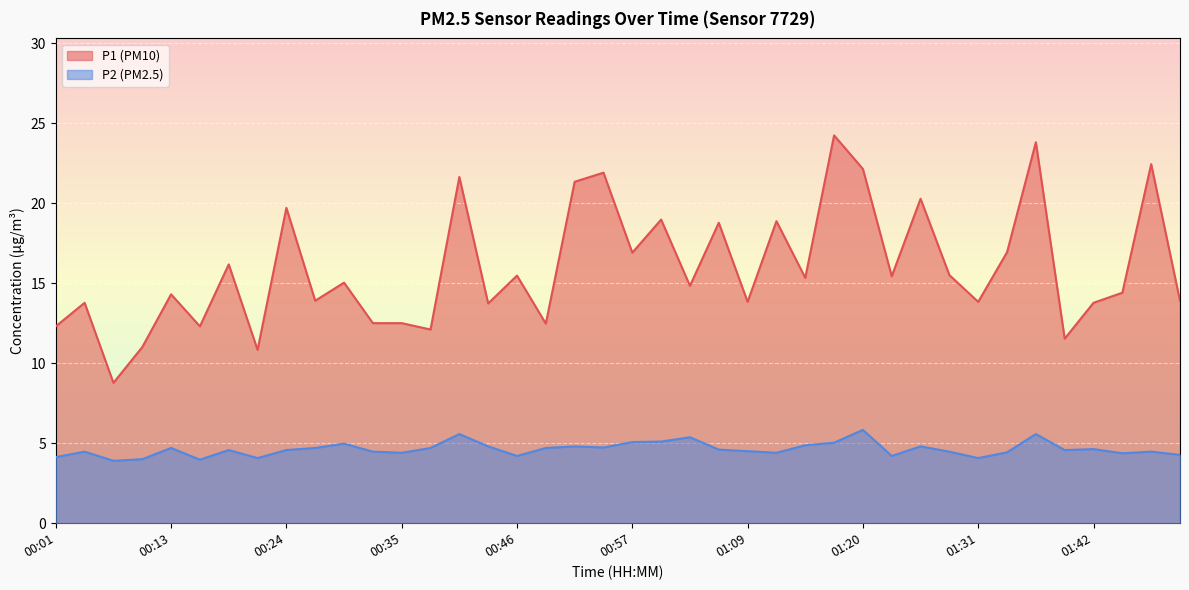

How many series are shown in this chart?

2